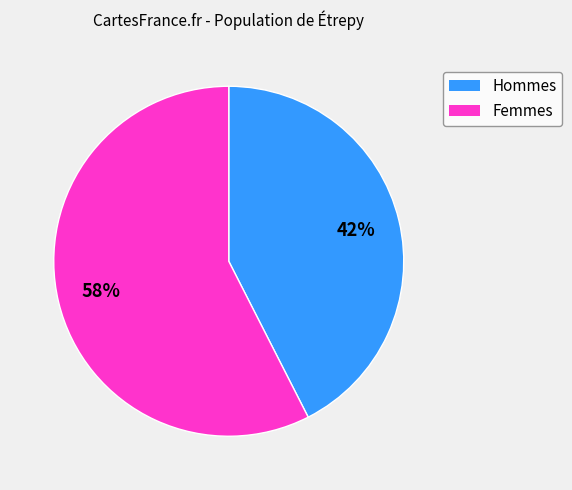

Which has a higher value, Femmes or Hommes?

Femmes